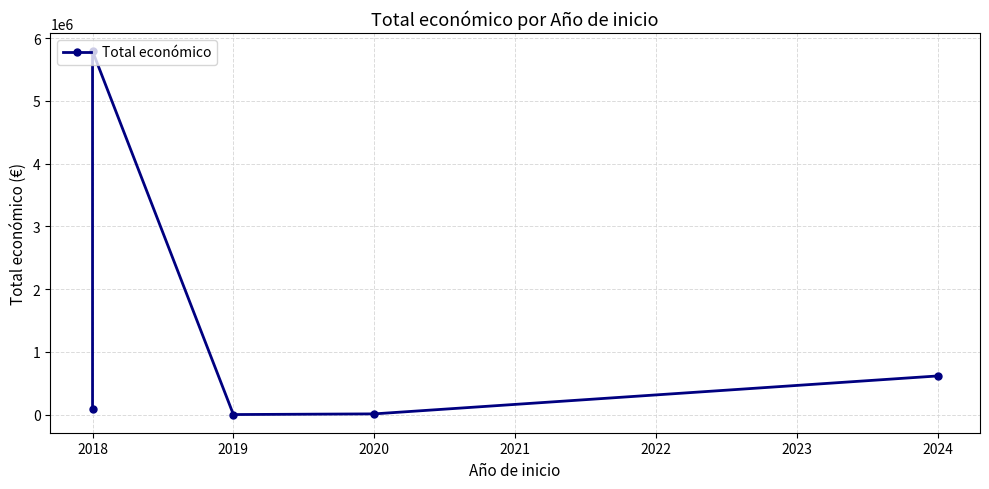

Is it true that the value at 2018 is 10396902?

False